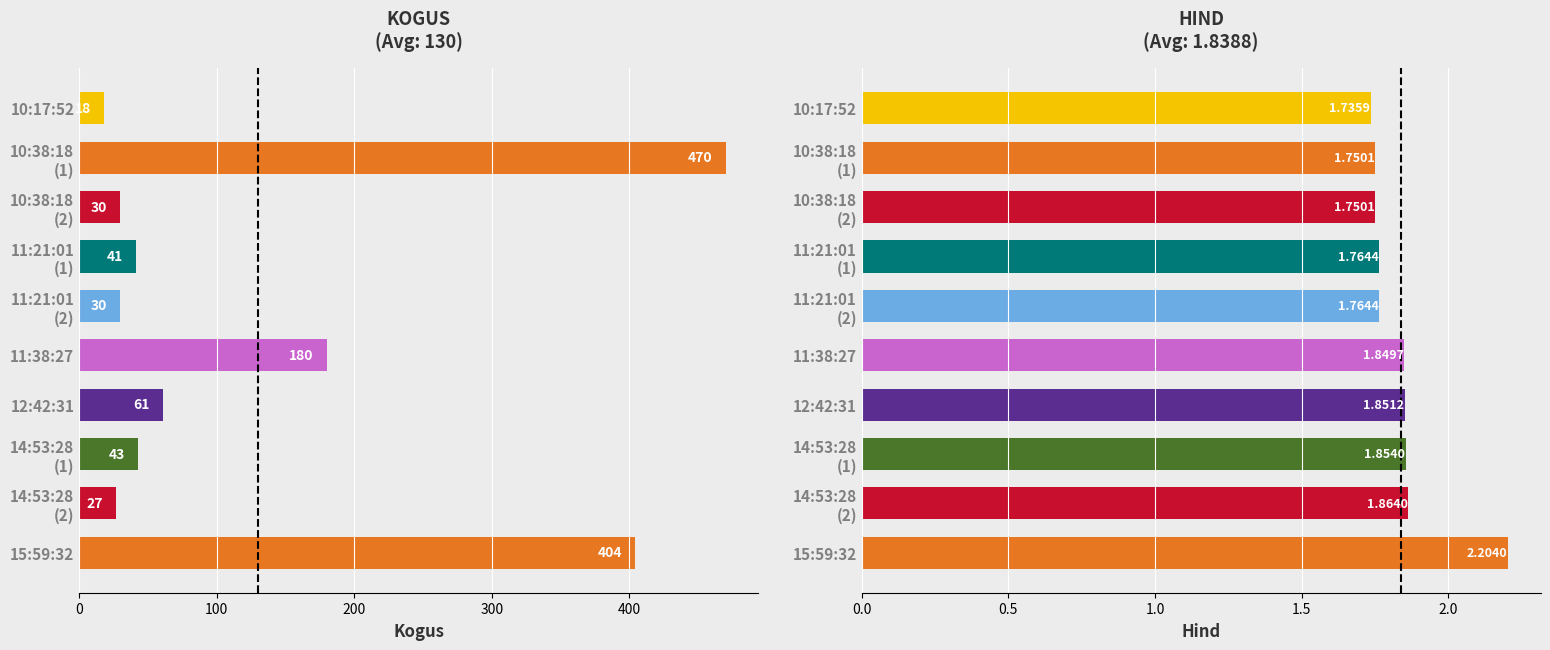

Does the chart contain stacked bars?

No